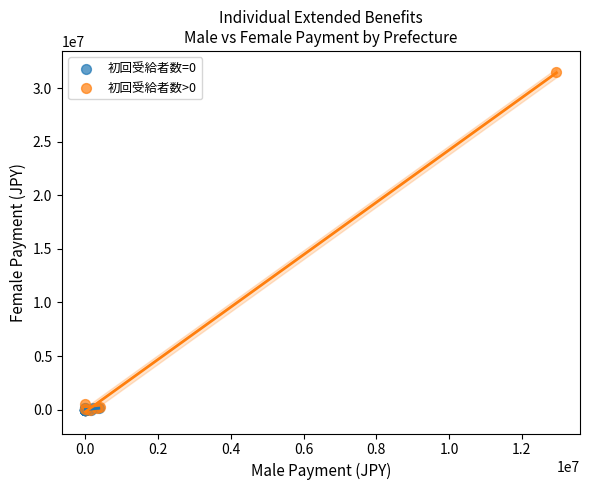

Which series contains the highest Y value?

初回受給者数>0